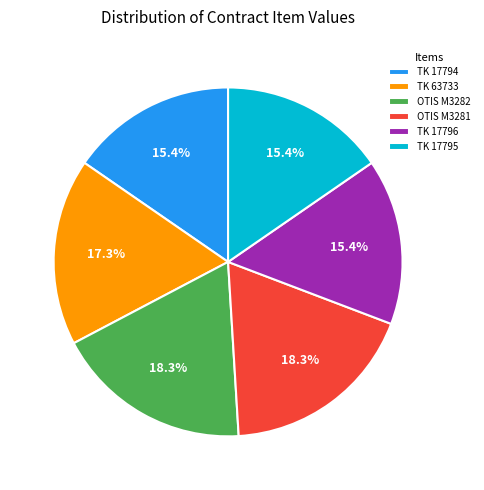

Which has a higher value, OTIS M3281 or TK 17796?

OTIS M3281